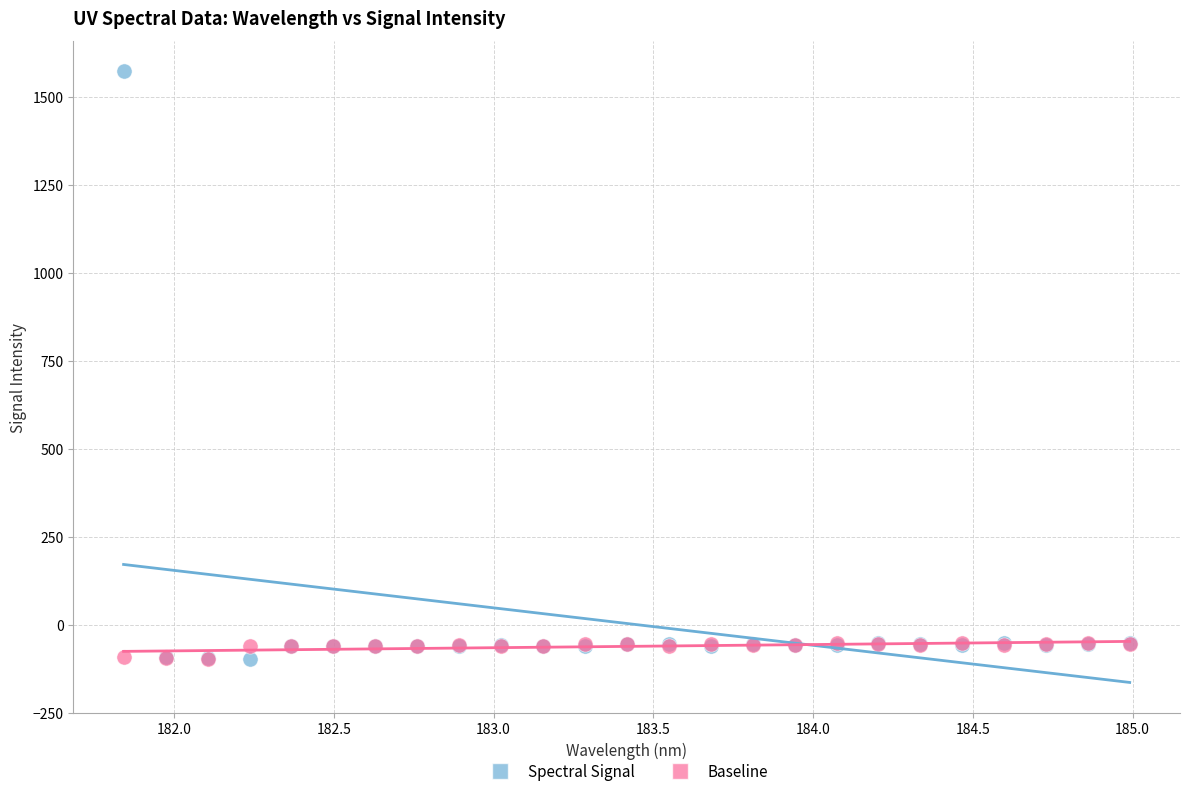

What are all the series names shown in the legend?

Spectral Signal, Baseline